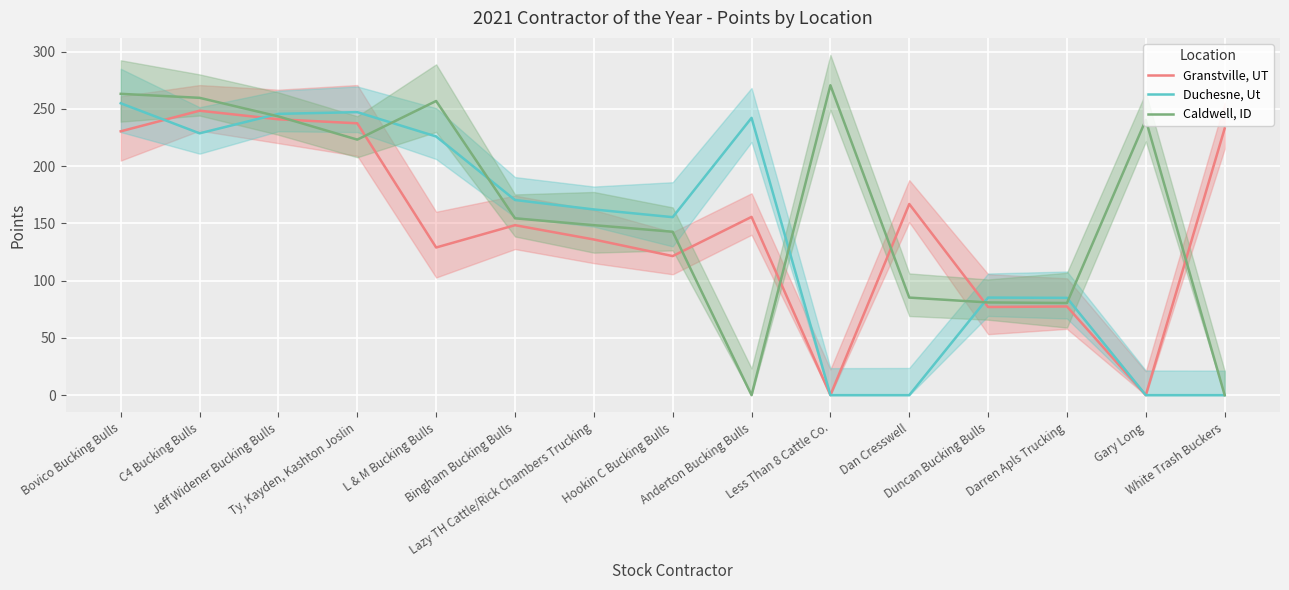

Rank the series by their maximum value, from highest to lowest.

Caldwell, ID, Duchesne, Ut, Granstville, UT